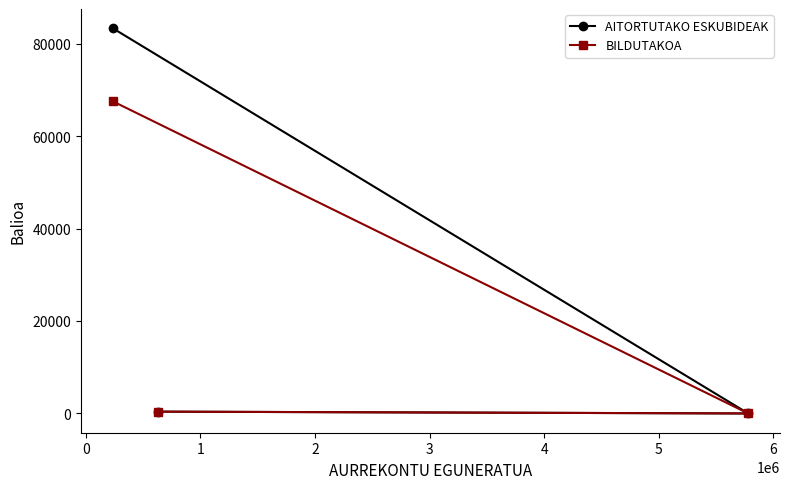

Which series has the largest total across all categories?

AITORTUTAKO ESKUBIDEAK